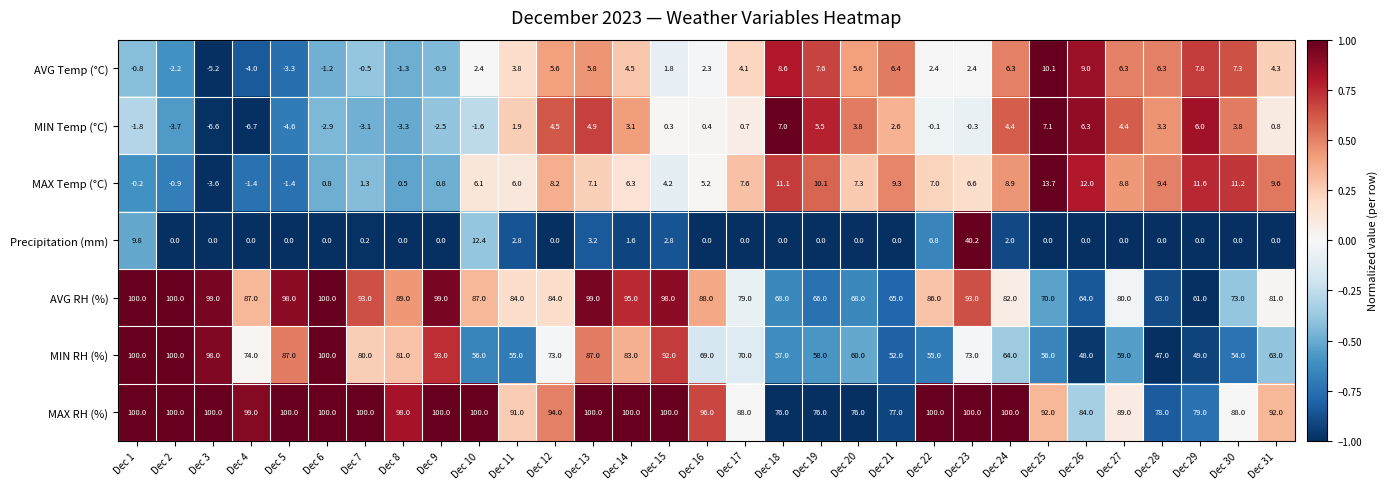

What is the sum of all AVG RH (%) values?

2599.0